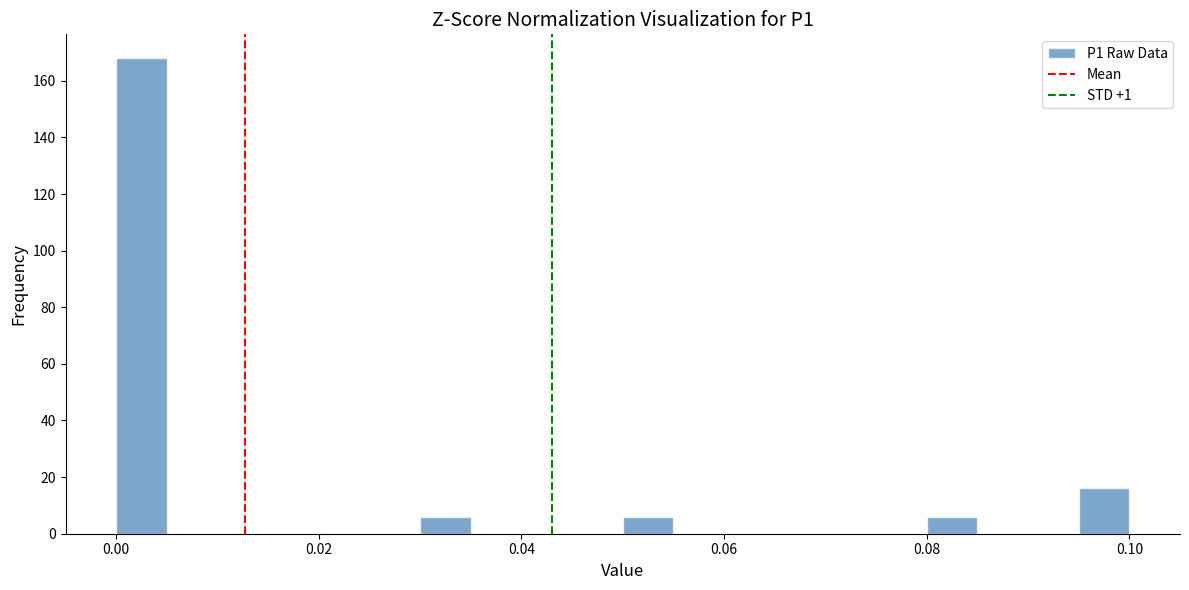

Read against the x-axis, roughly where is the centre of the tallest bar?

0.002